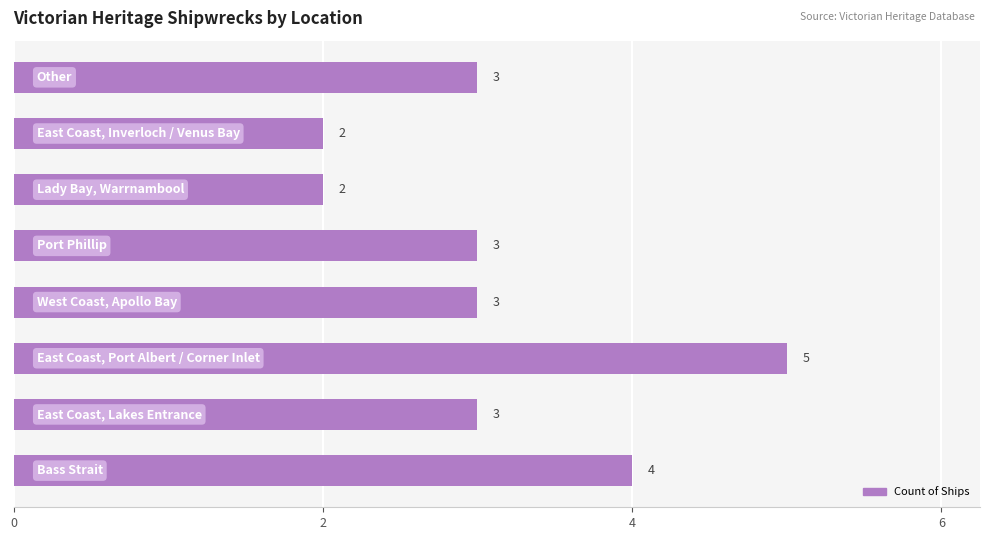

What is the maximum value shown in the chart?

5